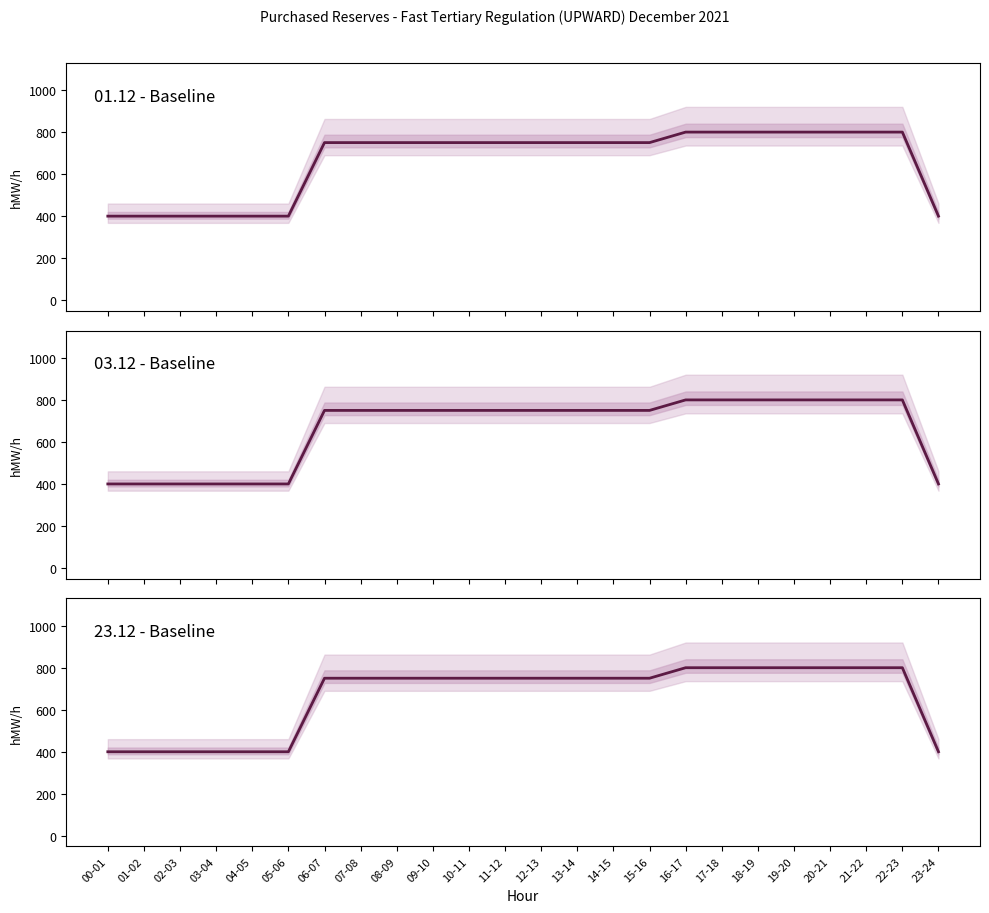

What is the change in value from 15-16 to 23-24?

-350